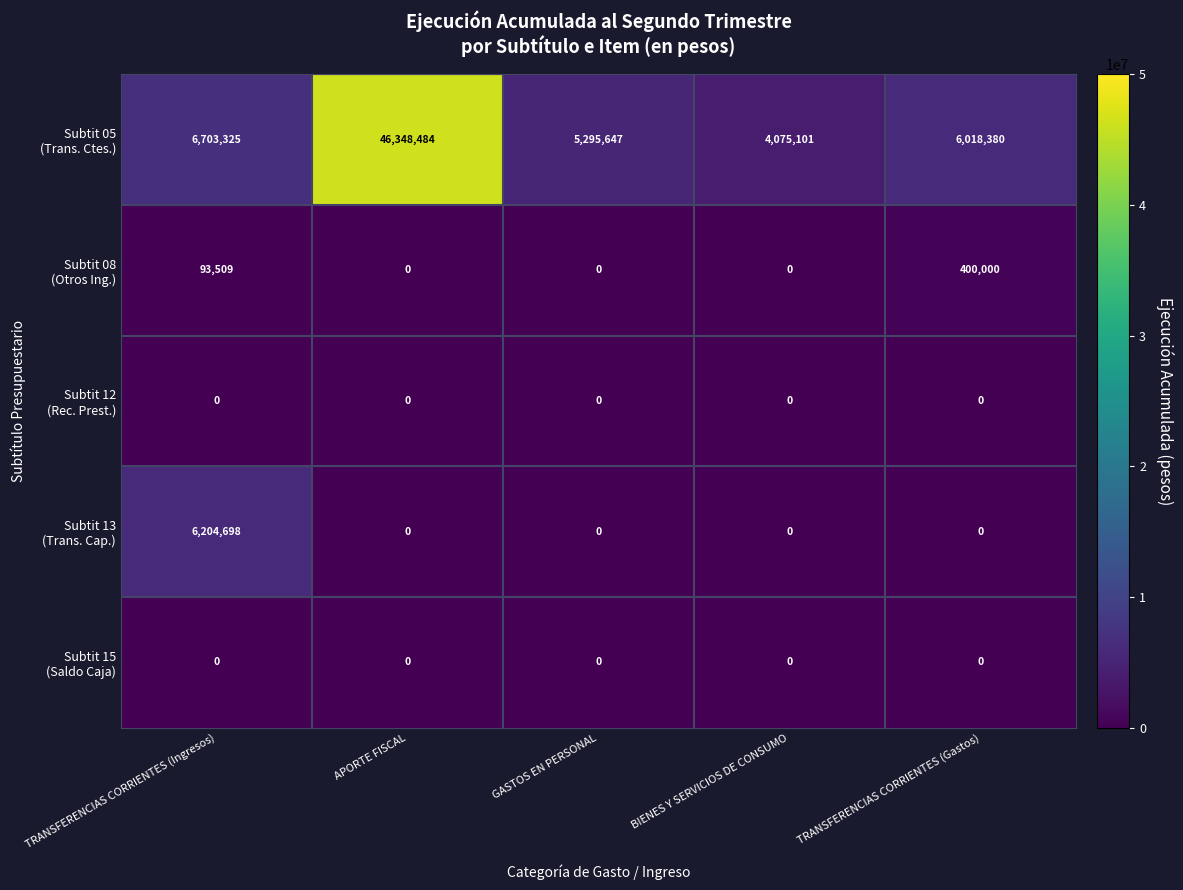

Which category has the highest value across all series?

APORTE FISCAL